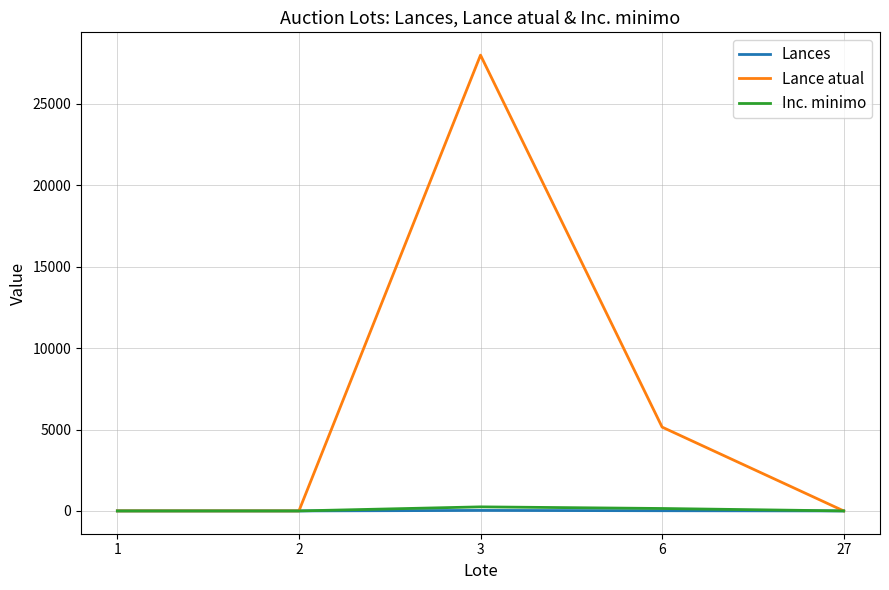

Which series changed the most between 3 and 6?

Lance atual